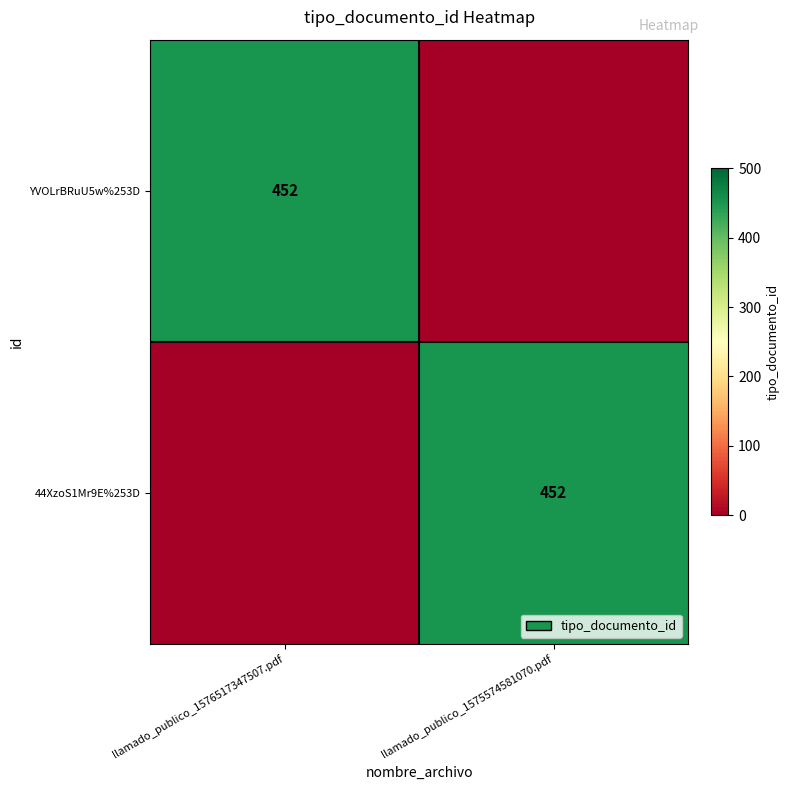

The value of 44XzoS1Mr9E%253D at llamado_publico_1575574581070.pdf is 179. True or false?

False